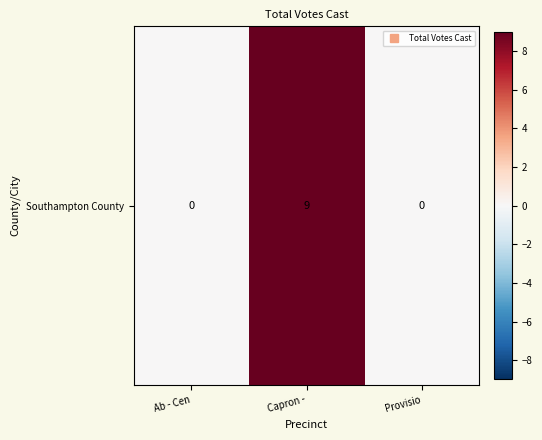

How many positive values are there?

1